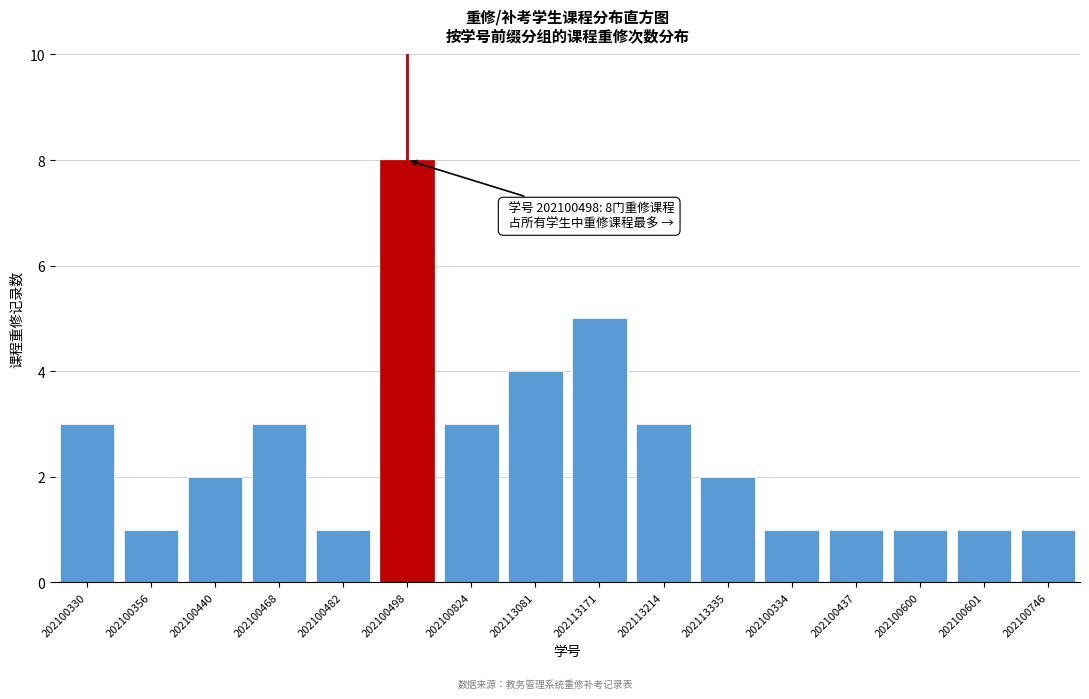

Reading right to left, transcribe all the data shown in this chart.

202100746=1	202100601=1	202100600=1	202100437=1	202100334=1	202113335=2	202113214=3	202113171=5	202113081=4	202100824=3	202100498=8	202100482=1	202100468=3	202100440=2	202100356=1	202100330=3